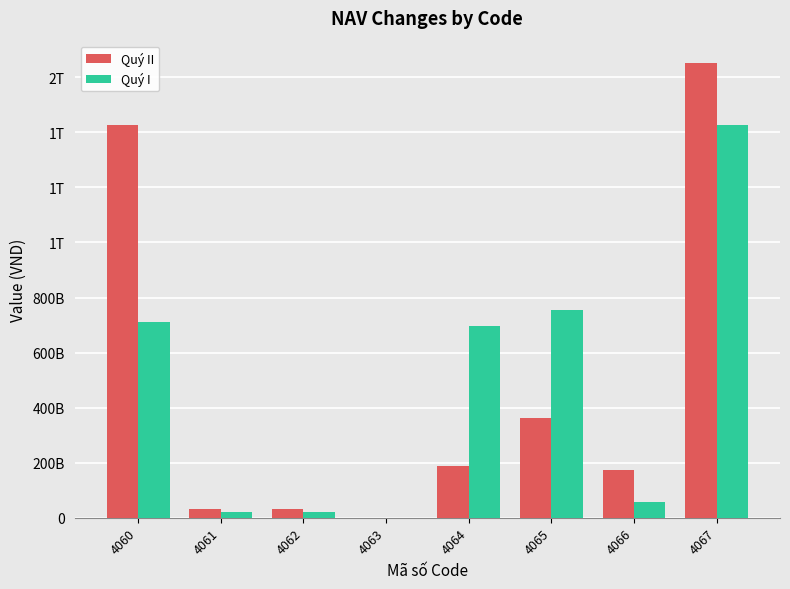

Does the chart contain stacked bars?

No